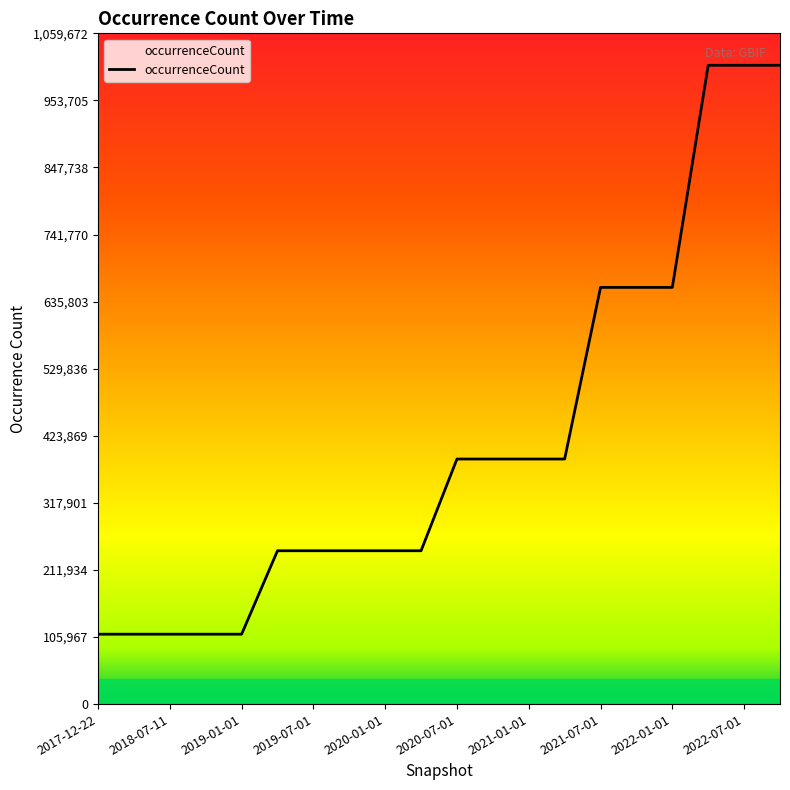

What is the maximum value shown in the chart?

1009212